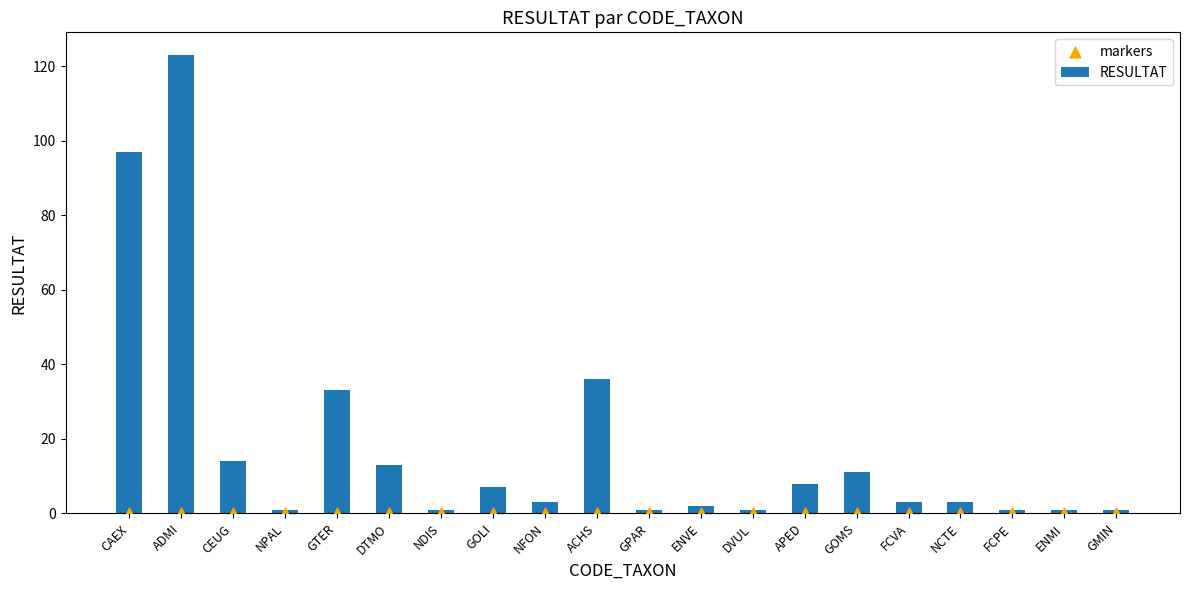

Which series reaches the minimum Y coordinate?

markers